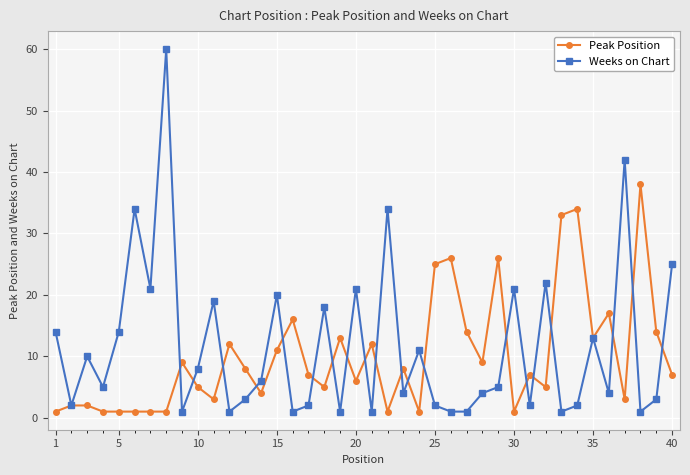

True or false: Weeks on Chart has more than 0 interior local peaks.

True